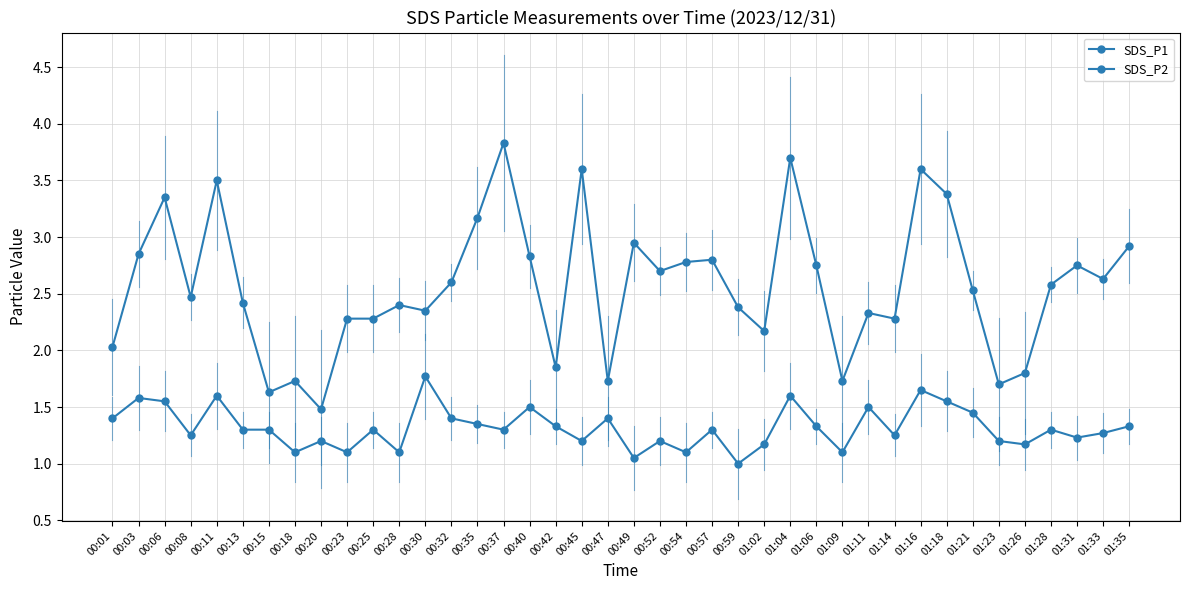

Is the value of SDS_P1 at 00:15 greater than the value of SDS_P2 at 00:49?

Yes